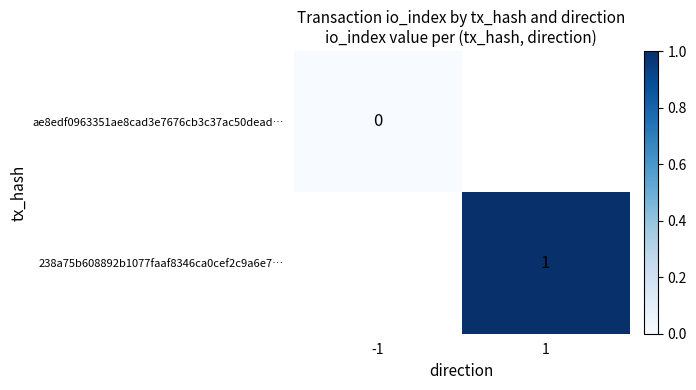

Is the value of 238a75b608892b1077faaf8346ca0cef2c9a6e7… at 1 greater than the value of ae8edf0963351ae8cad3e7676cb3c37ac50dead… at -1?

Yes